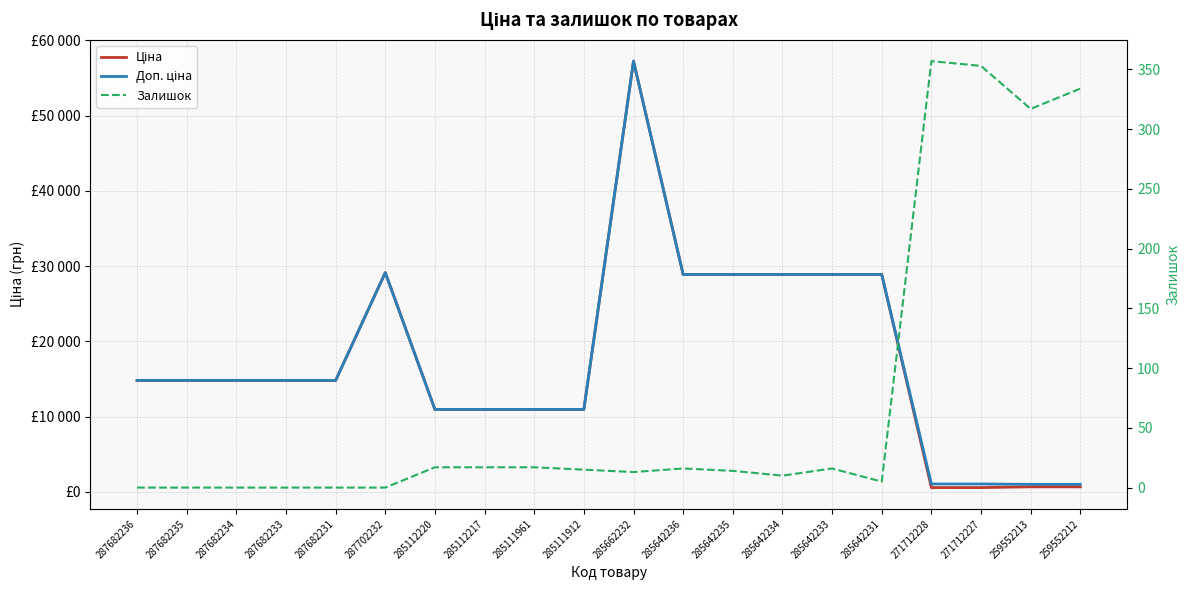

How many values in the Залишок series are below 15?

10